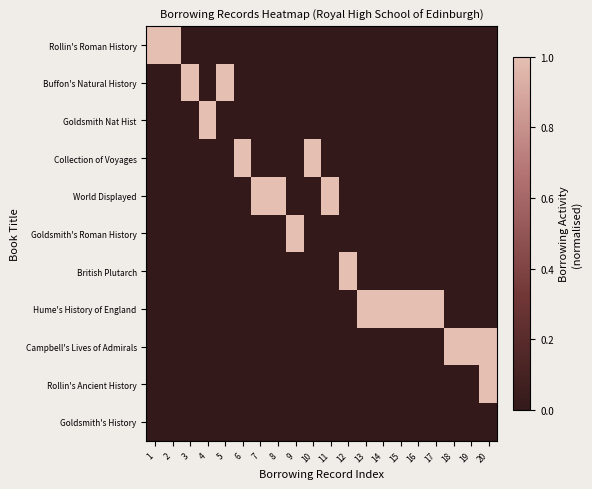

Rank the series by their maximum value, from highest to lowest.

Rollin's Roman History, Buffon's Natural History, Goldsmith Nat Hist, Collection of Voyages, World Displayed, Goldsmith's Roman History, British Plutarch, Hume's History of England, Campbell's Lives of Admirals, Rollin's Ancient History, Goldsmith's History